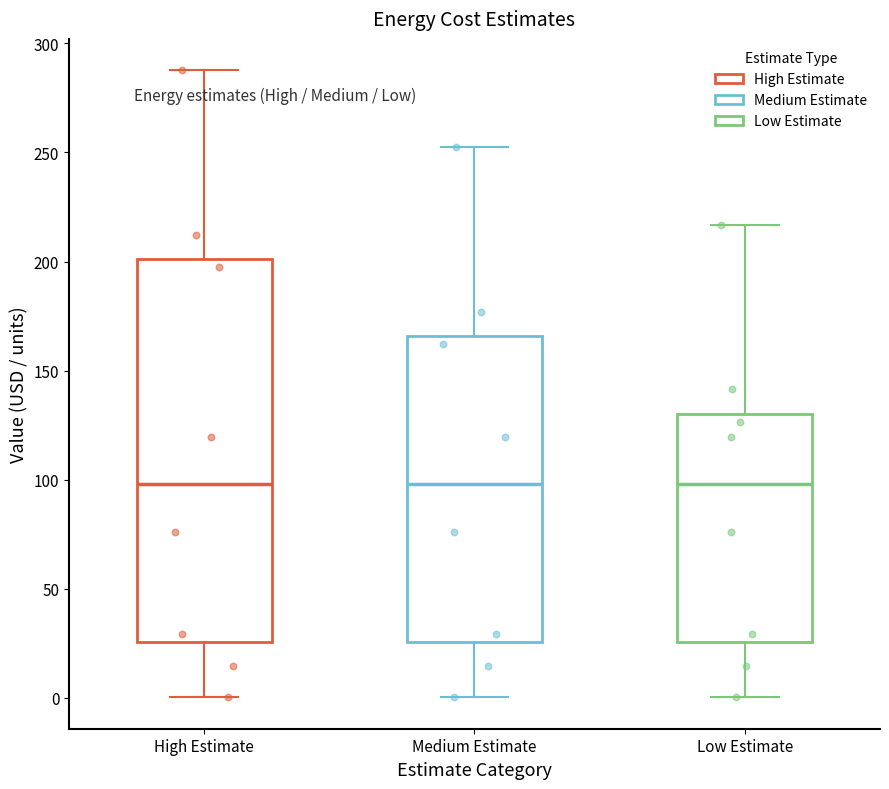

Where does the lower whisker of the box for Low Estimate end on the y-axis? The values are not printed on the chart, so give them approximately, as read against the axis.

0